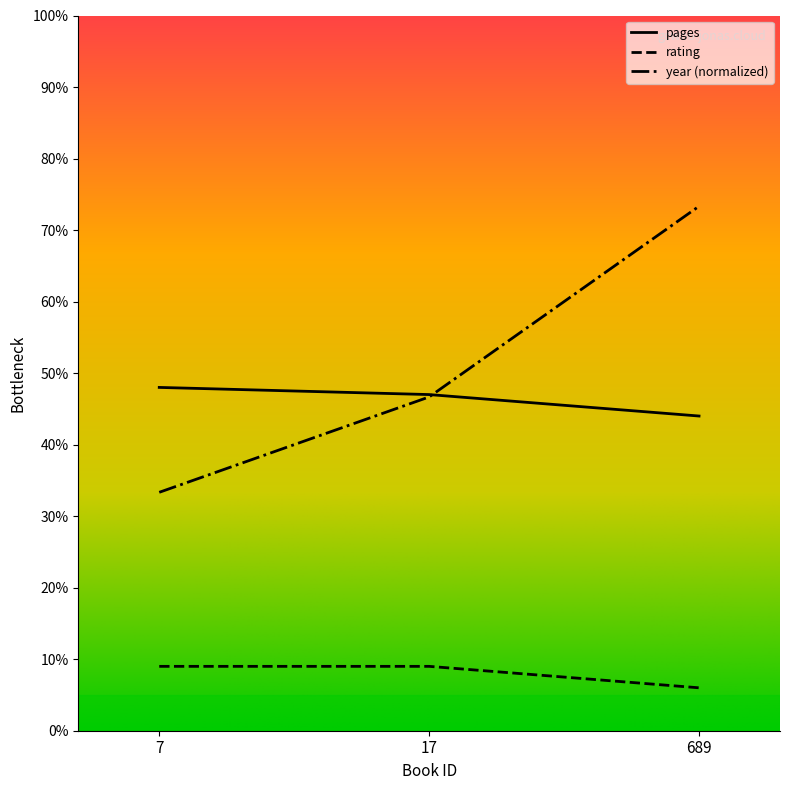

Which label corresponds to the smallest value in the chart?

689